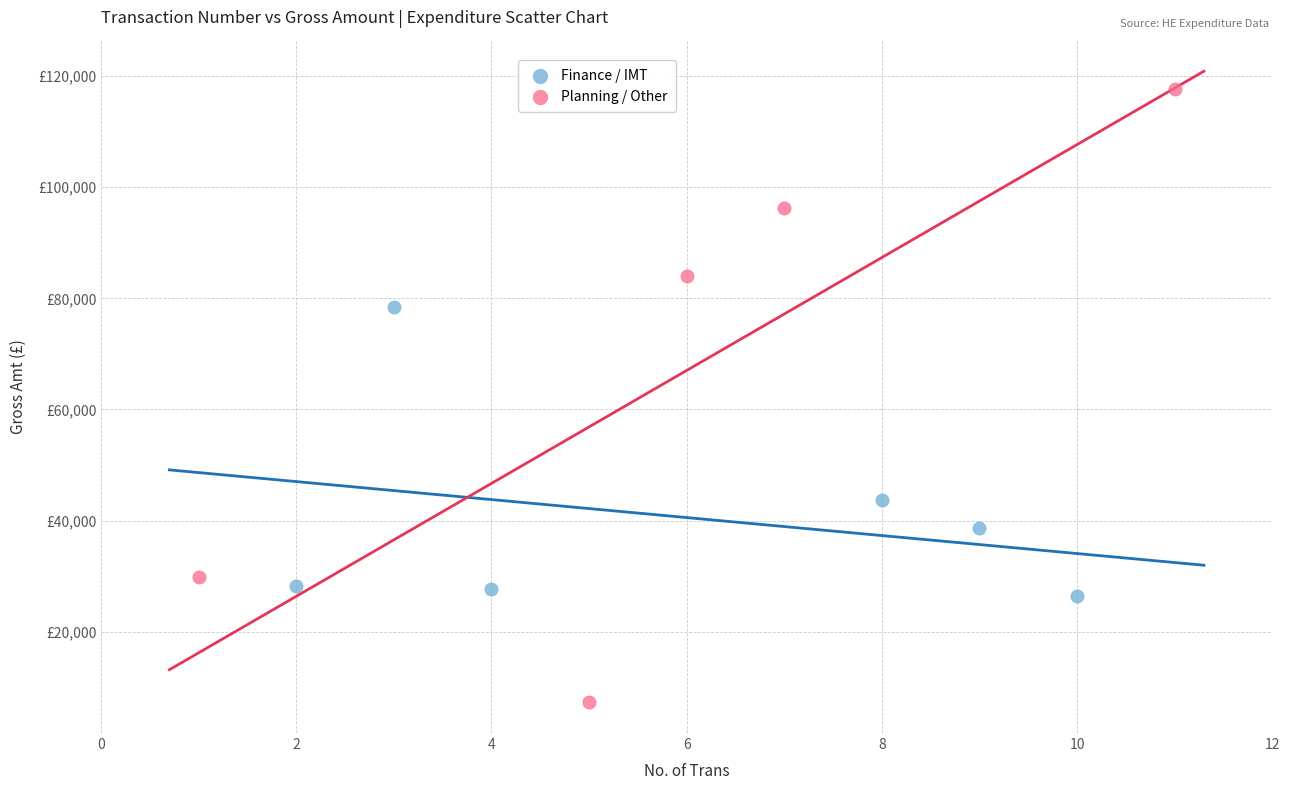

What are all the series names shown in the legend?

Finance / IMT, Planning / Other